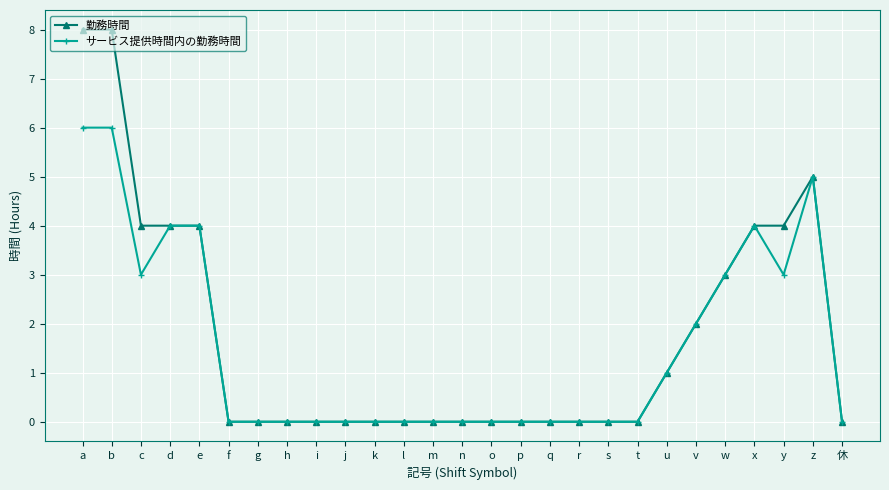

How many lines are shown in the chart?

2